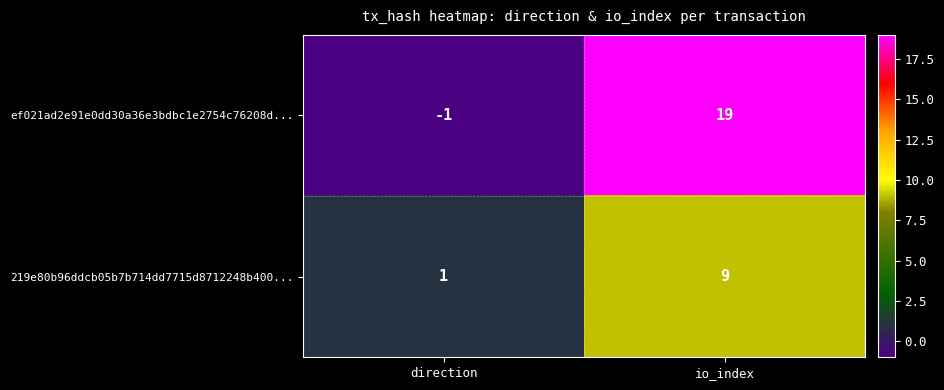

What is the highest value of the 219e80b96ddcb05b7b714dd7715d8712248b400... series?

9